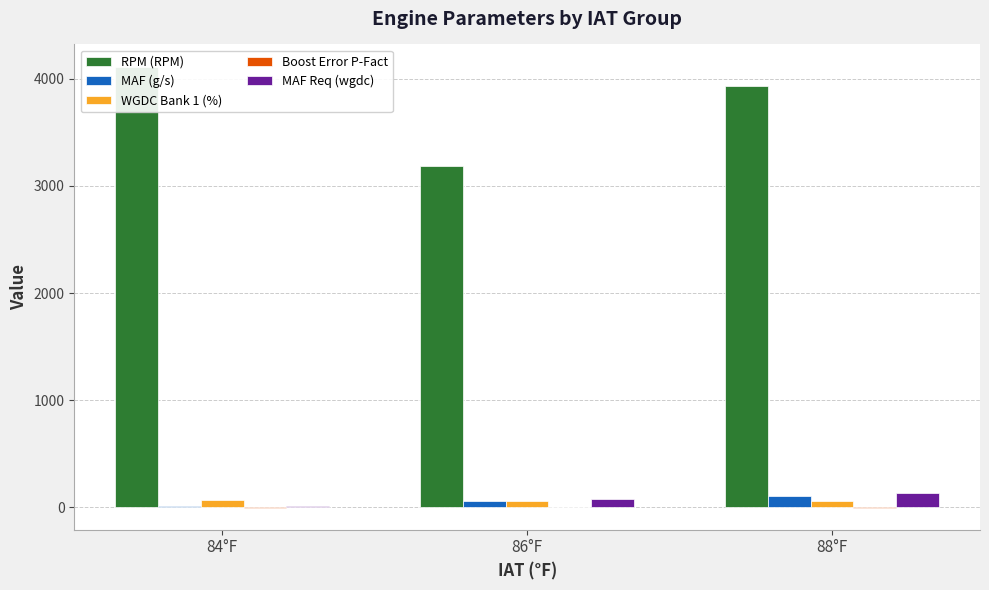

How many groups of bars are there?

3